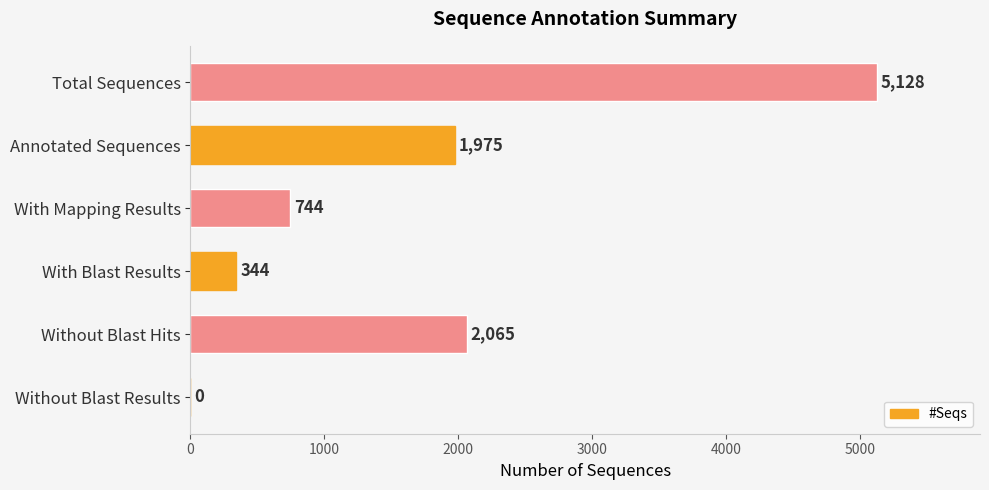

The value at With Blast Results is 609. True or false?

False